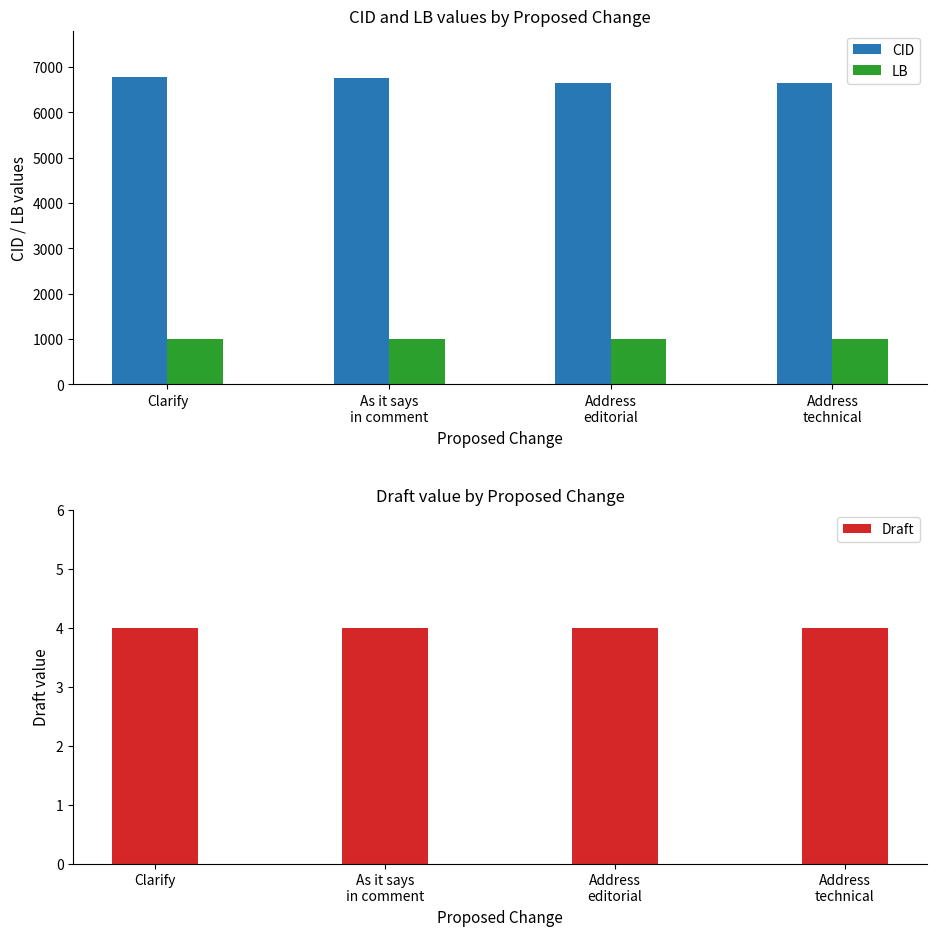

What is the total value across all series at Clarify?

7791